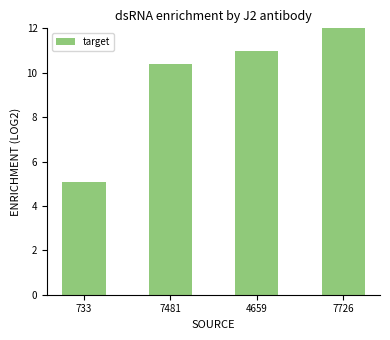

Where does the data first go above 10?

7481